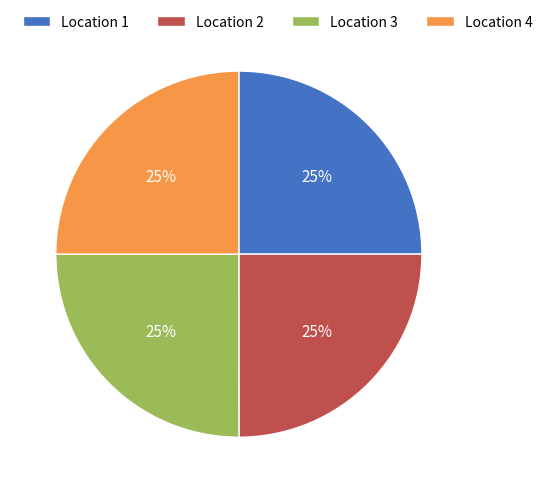

Approximately how many times larger is the value at Location 1 compared to Location 2?

1.0